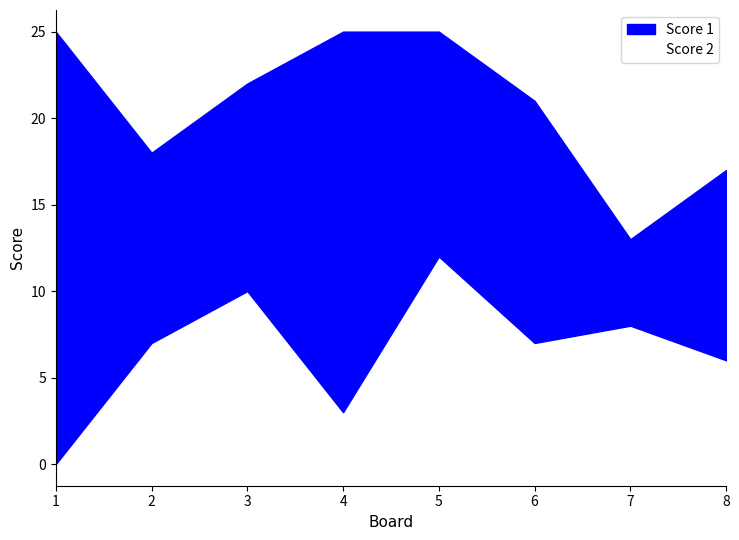

Which label corresponds to the smallest value in the chart?

1